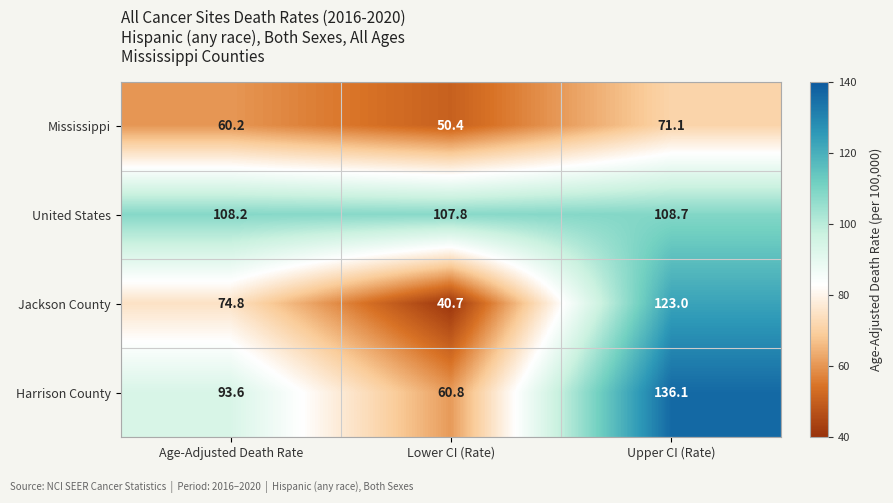

Which series has the widest spread of values?

Jackson County